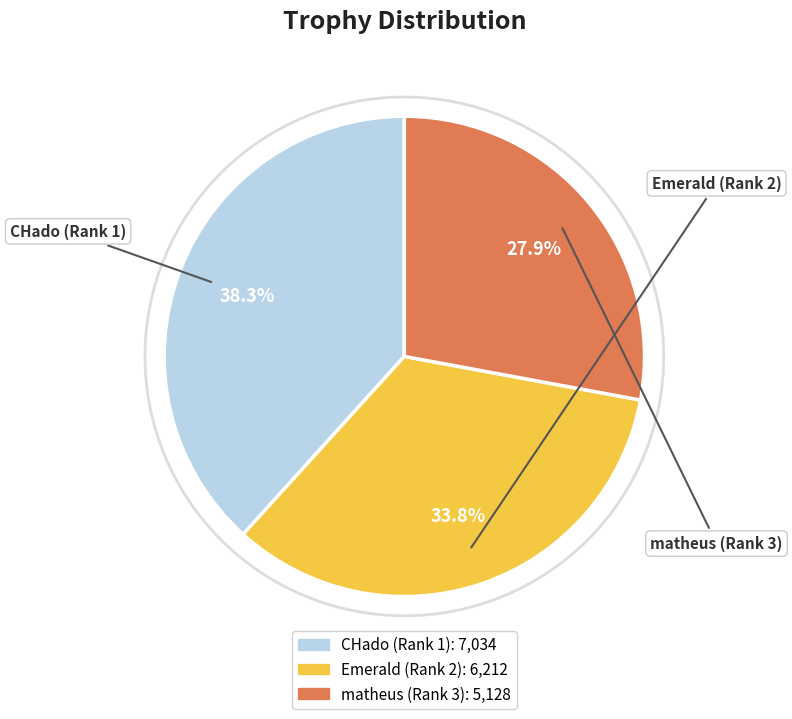

Is there a majority slice in this chart?

No